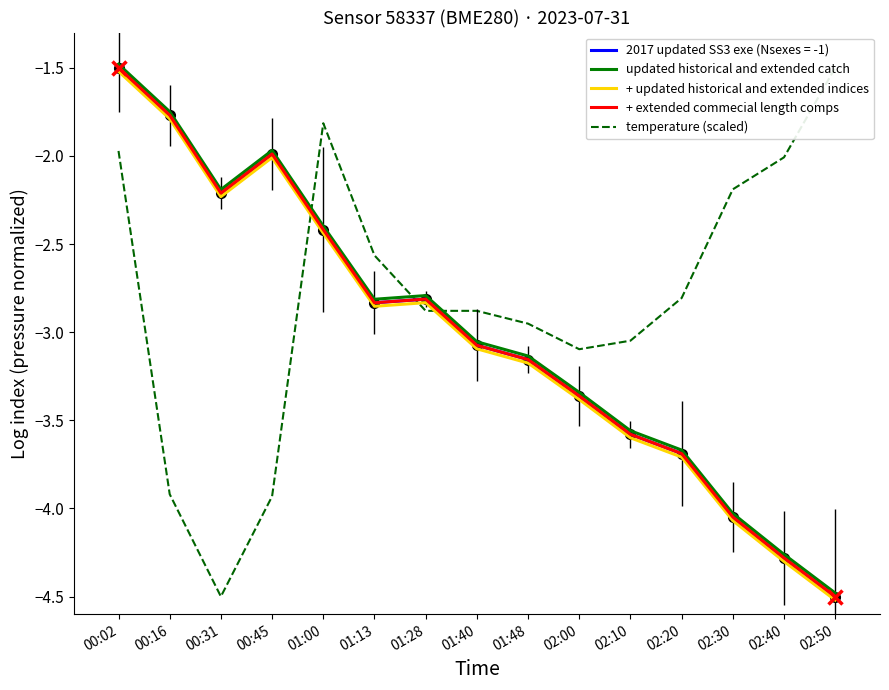

What is the total value across all series at 01:28?

-11.3